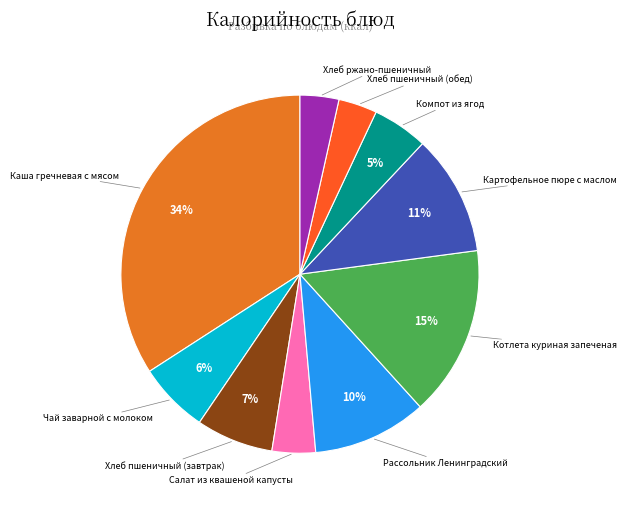

What is the largest slice in the pie chart?

Каша гречневая с мясом